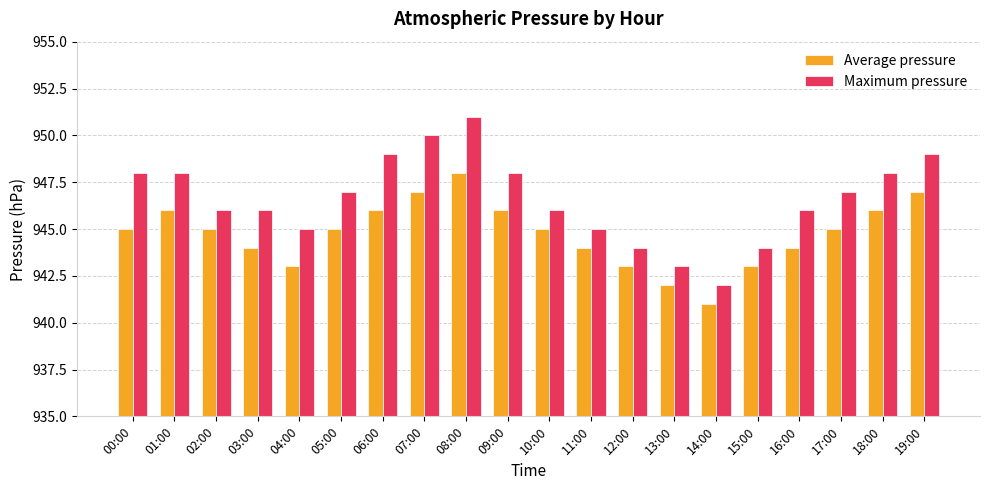

What is the value of the Maximum pressure bar at the 4th from the left?

946